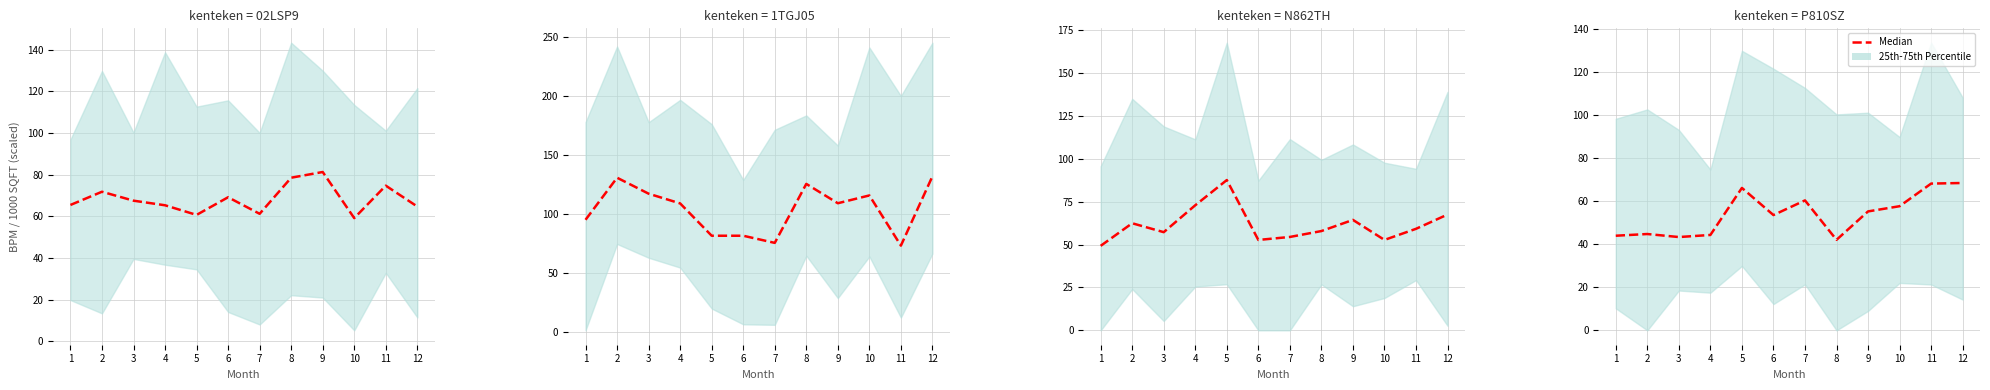

Rank the categories by value from highest to lowest.

12, 11, 5, 7, 10, 9, 6, 2, 4, 1, 3, 8